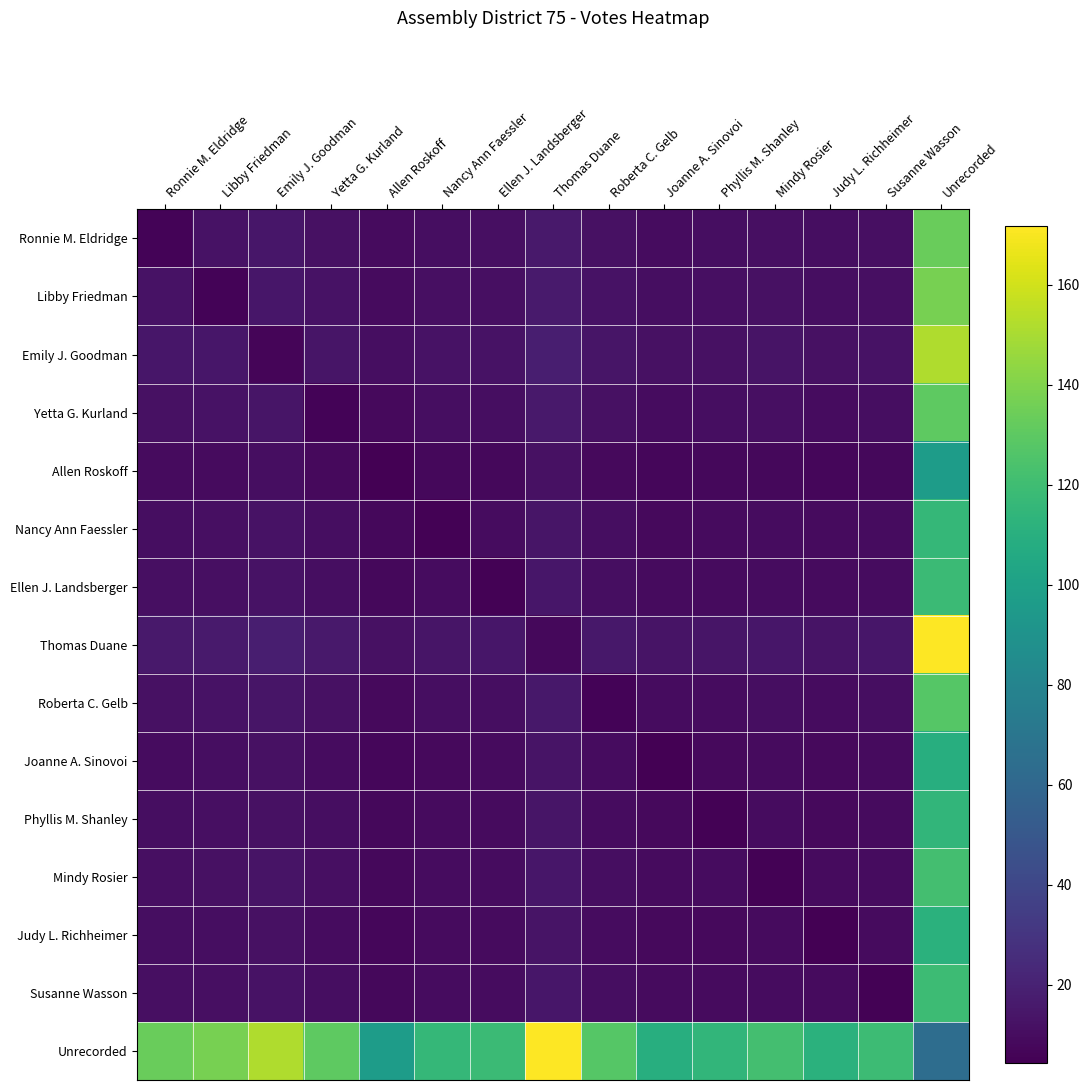

Which series changed the most between Yetta G. Kurland and Phyllis M. Shanley?

Unrecorded